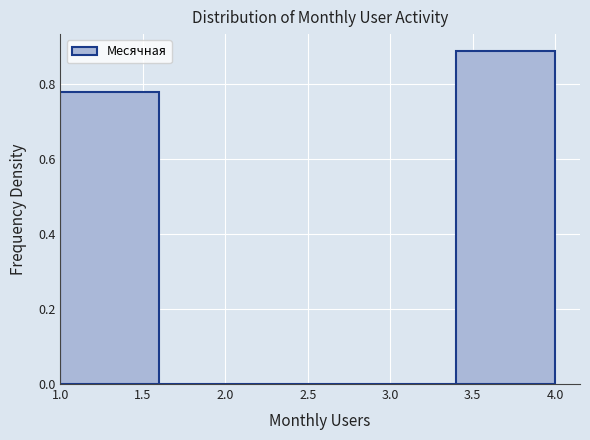

What is the height of the bar covering 3.4 to 4.0 on the x-axis? The values are not printed on the chart, so give them approximately, as read against the axis.

0.88